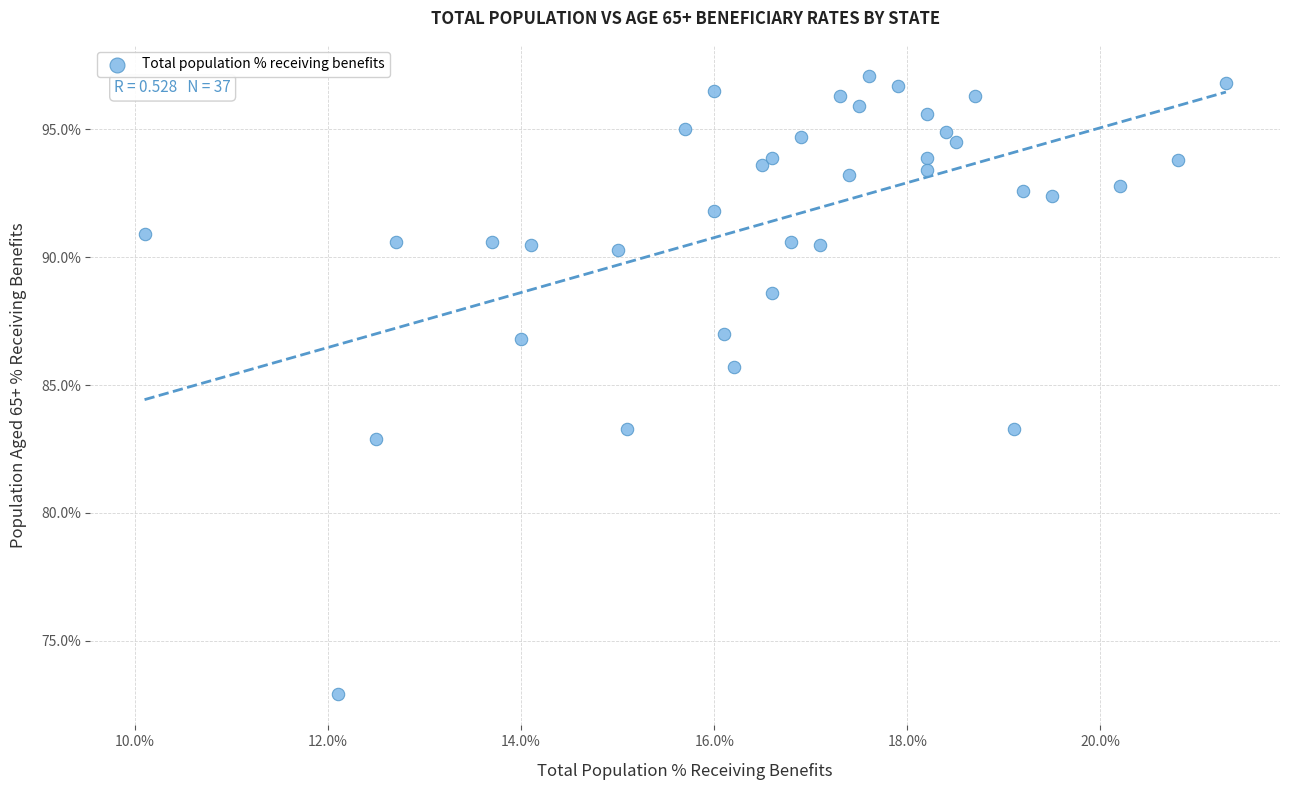

What Y value in the scatter plot is closest to 85?

85.7